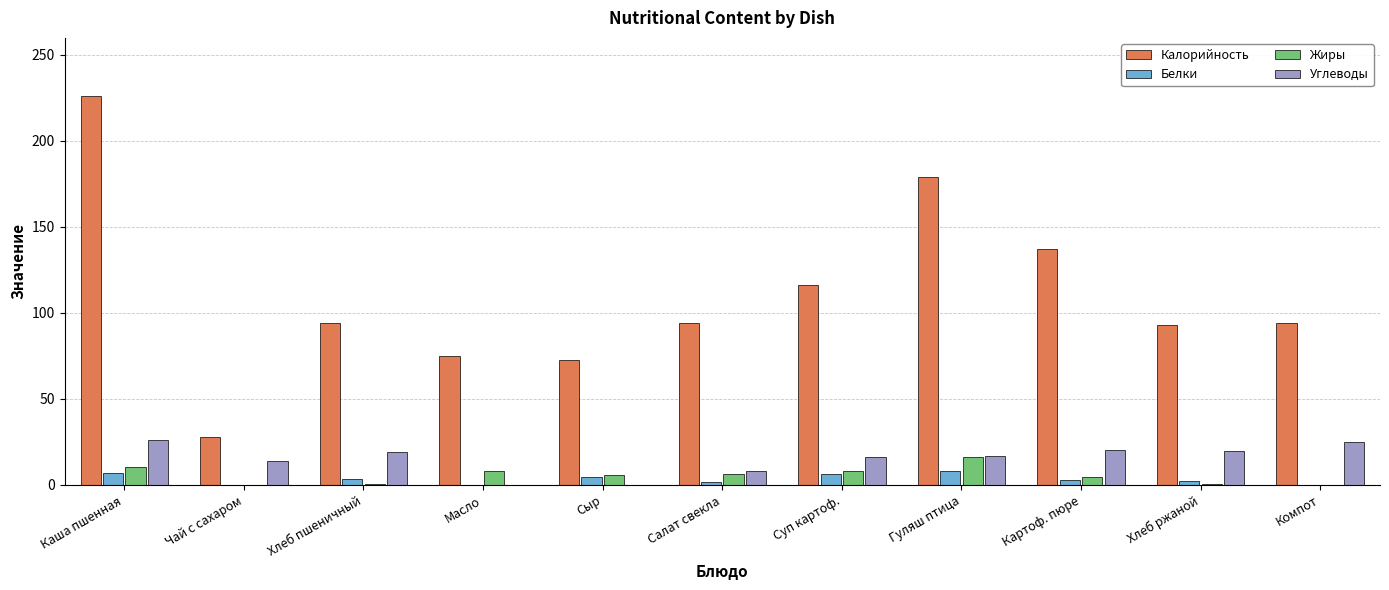

Is it true that Углеводы equals 34.9 at Компот?

False